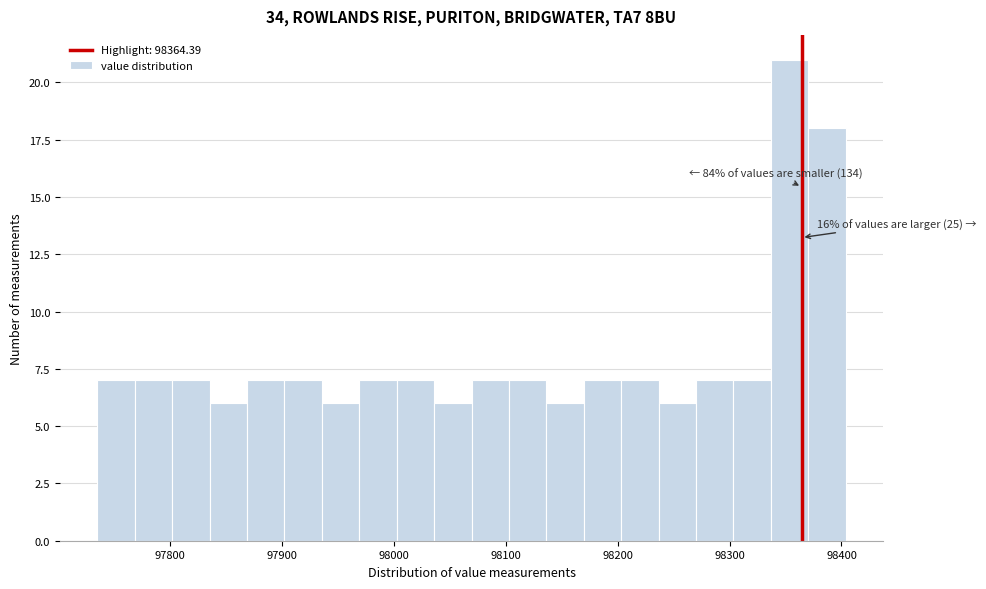

Read against the x-axis, roughly where is the centre of the tallest bar?

98350